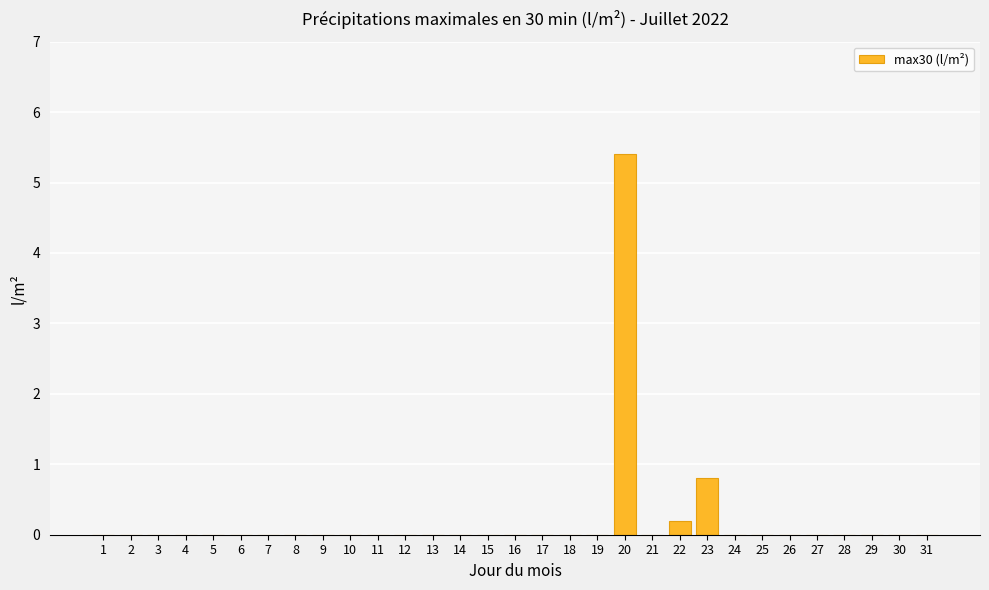

Is it true that the value at 28 is 0.0?

True